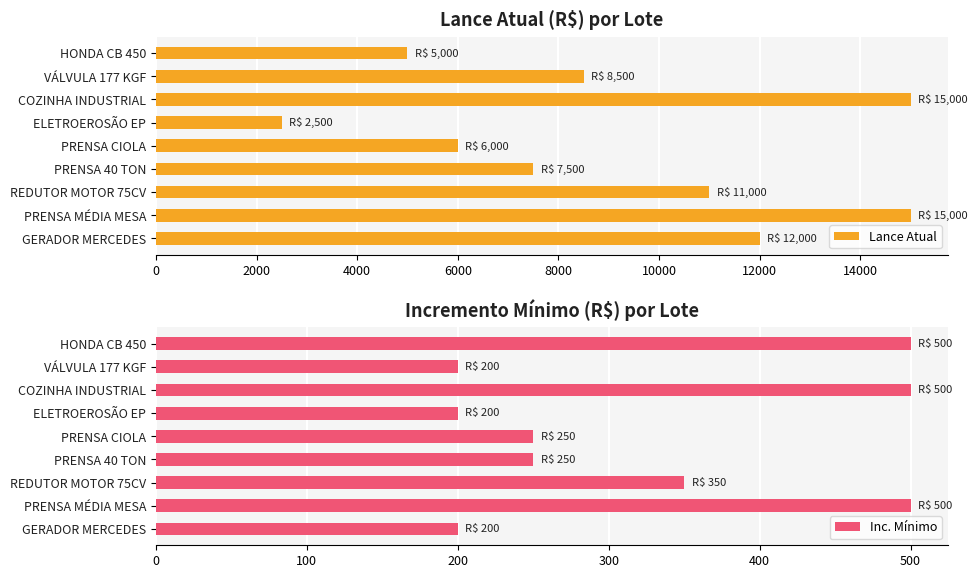

Rank the series by their average value, from lowest to highest.

Inc. Mínimo, Lance Atual